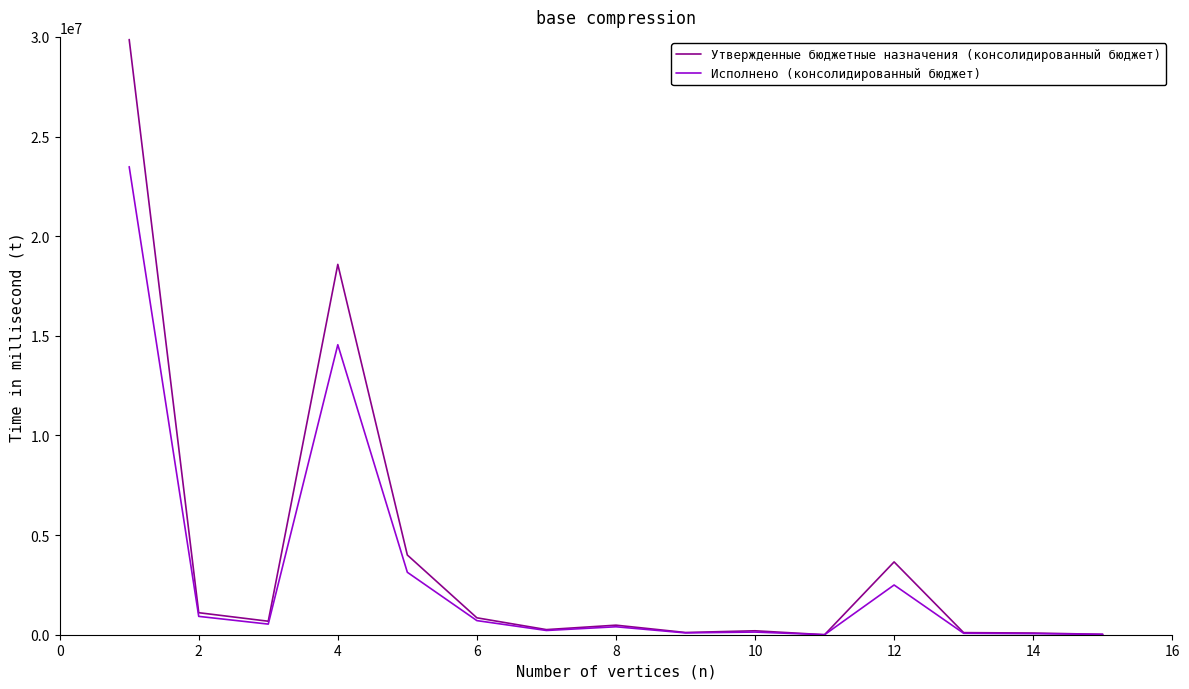

Which series has the widest spread of values?

Утвержденные бюджетные назначения (консолидированный бюджет)